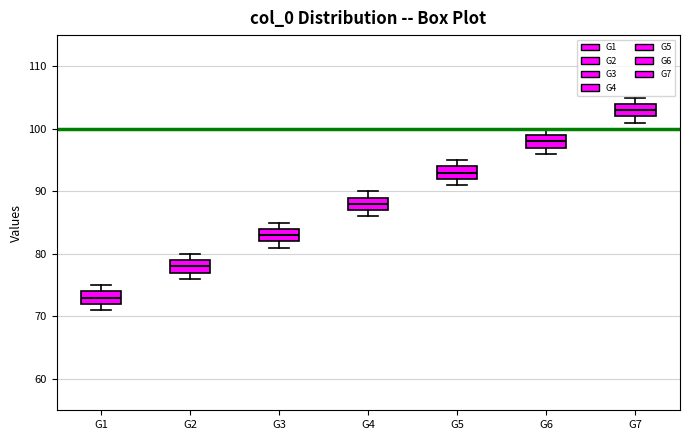

Reading left to right, read every box against the y-axis: the position of its median line, the range the box covers, and the ends of its whiskers. The values are not printed on the chart, so give them approximately, as read against the axis.

G1: median 73, box 72 to 74, whiskers 71 to 75
G2: median 78, box 77 to 79, whiskers 76 to 80
G3: median 83, box 82 to 84, whiskers 81 to 85
G4: median 88, box 87 to 89, whiskers 86 to 90
G5: median 93, box 92 to 94, whiskers 91 to 95
G6: median 98, box 97 to 99, whiskers 96 to 100
G7: median 103, box 102 to 104, whiskers 101 to 105